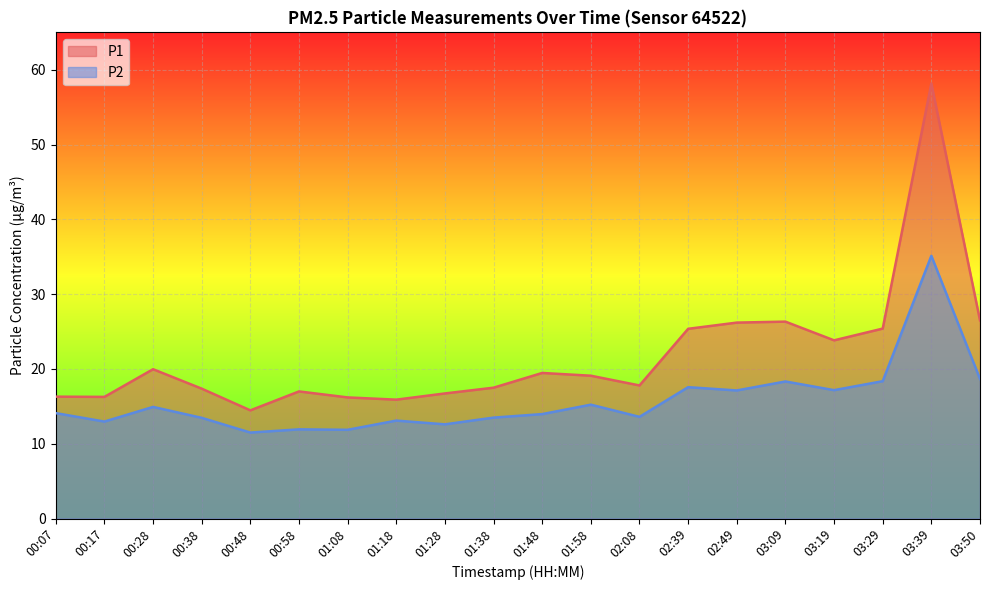

True or false: P1 has more than 1 interior local peaks.

True